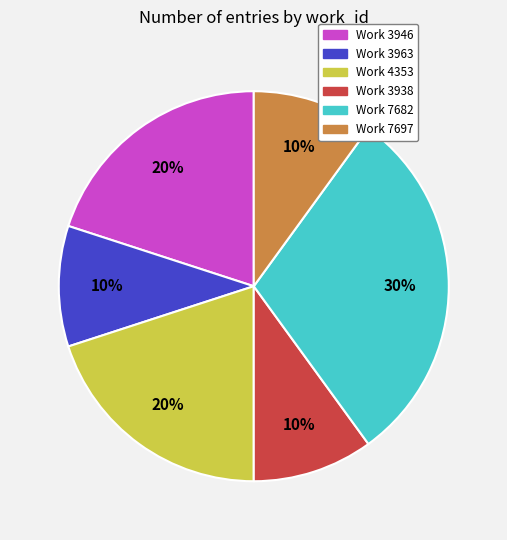

To the nearest percent, what is the difference between the largest and smallest slice percentages?

20%